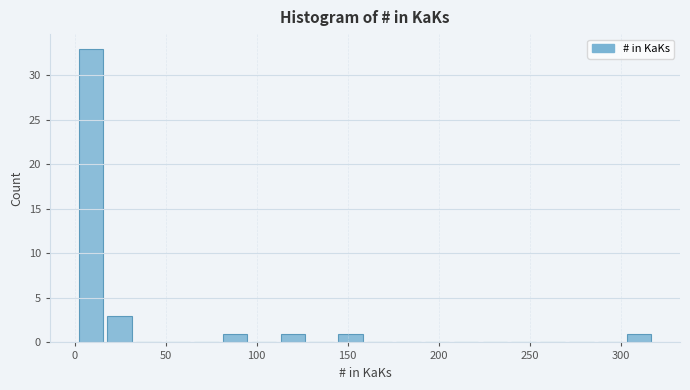

Around what value on the x-axis is the tallest bar? Give the approximate position of its centre, as read against the axis.

10